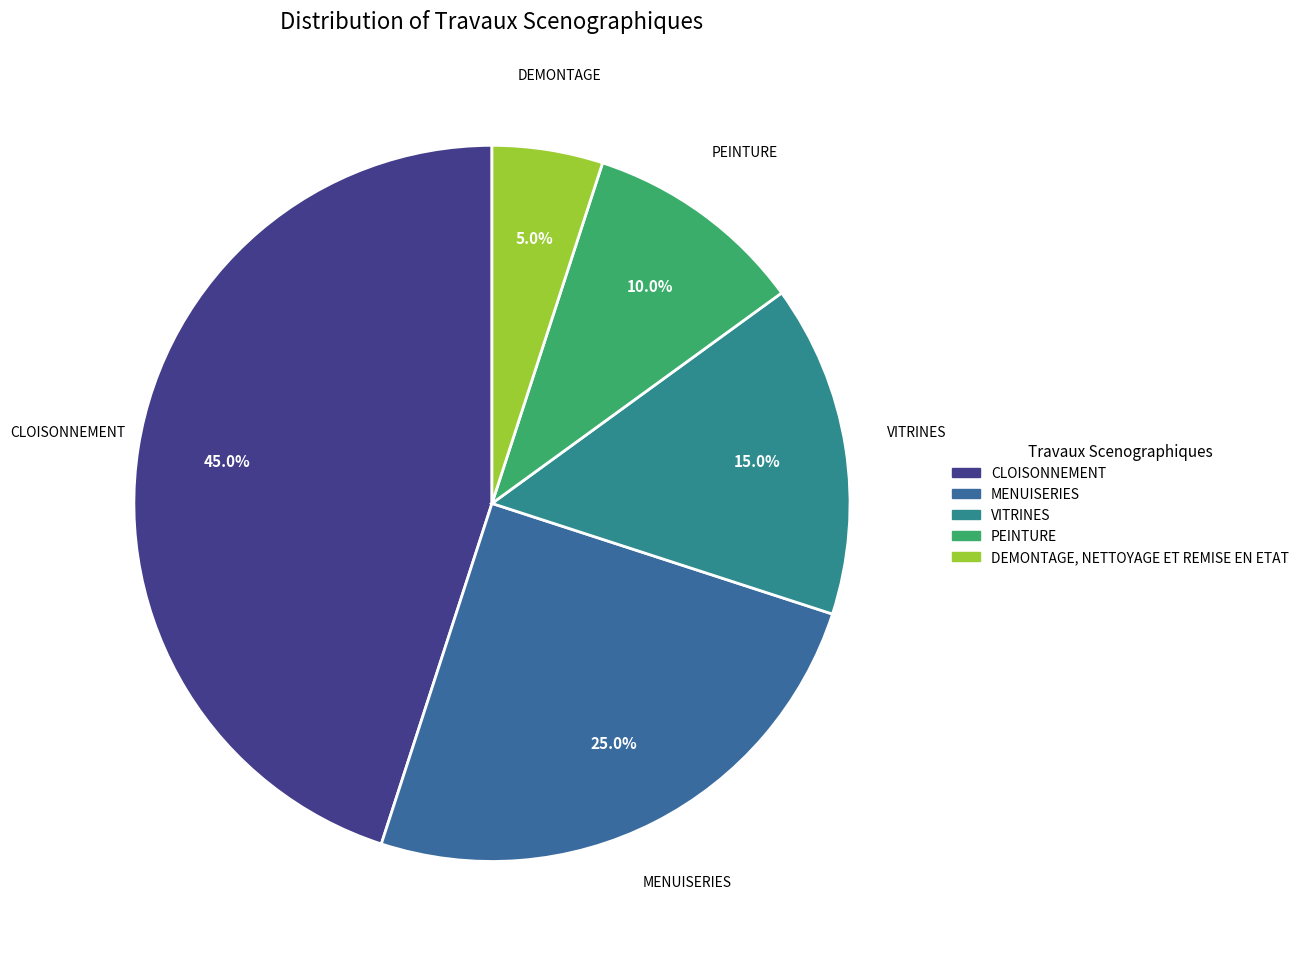

To the nearest percent, what portion does MENUISERIES represent?

25%